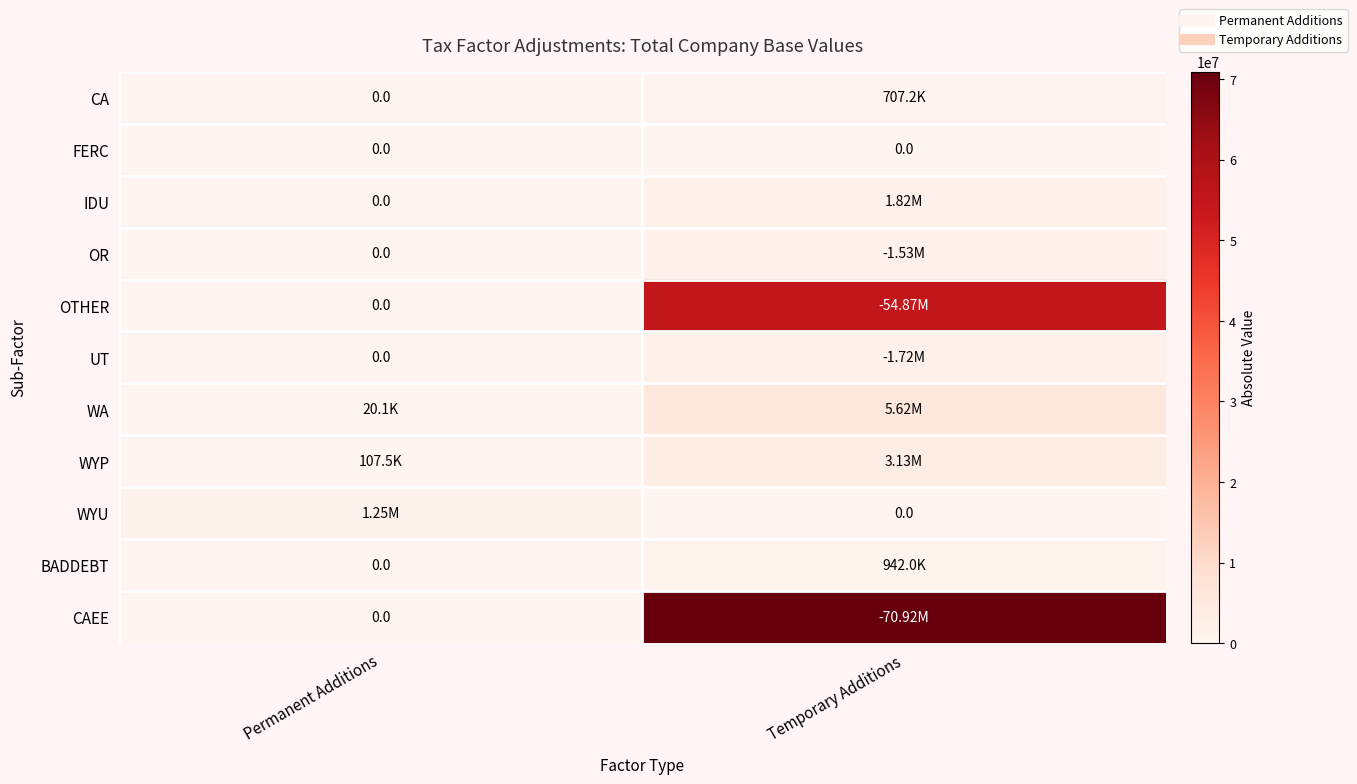

At which category is the sum across all series the highest?

Temporary Additions